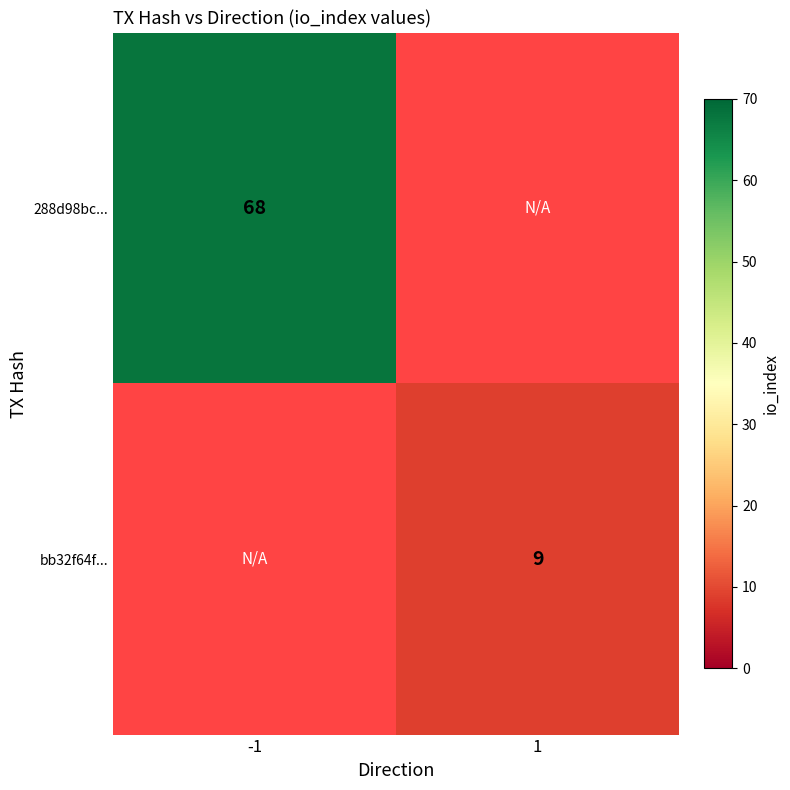

Is it true that bb32f64f... equals 14 at 1?

False